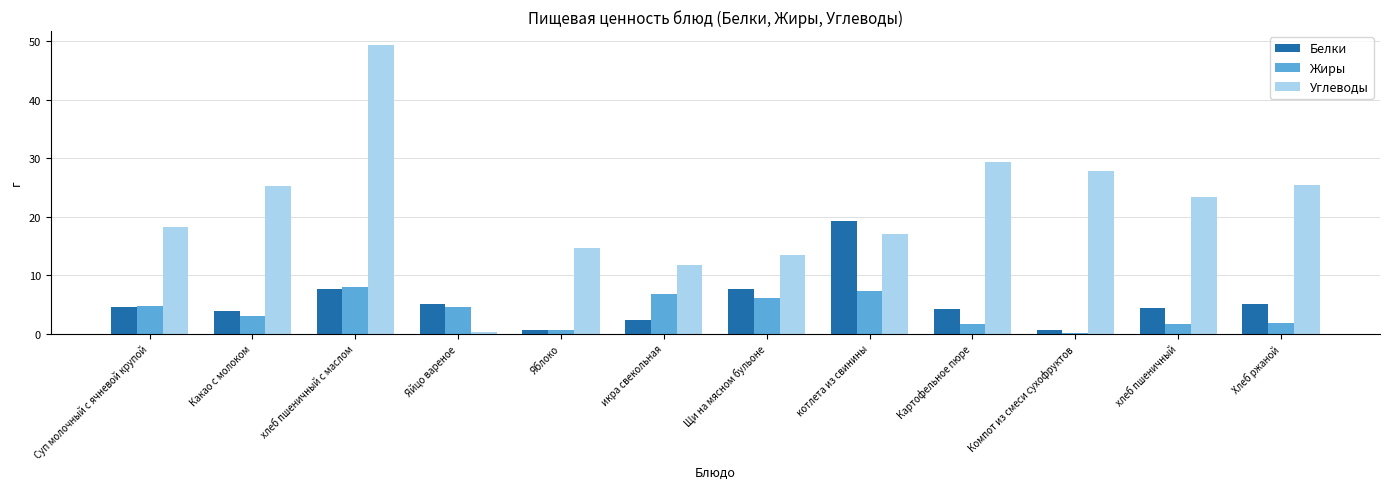

Which series changed the most between хлеб пшеничный с маслом and хлеб пшеничный?

Углеводы